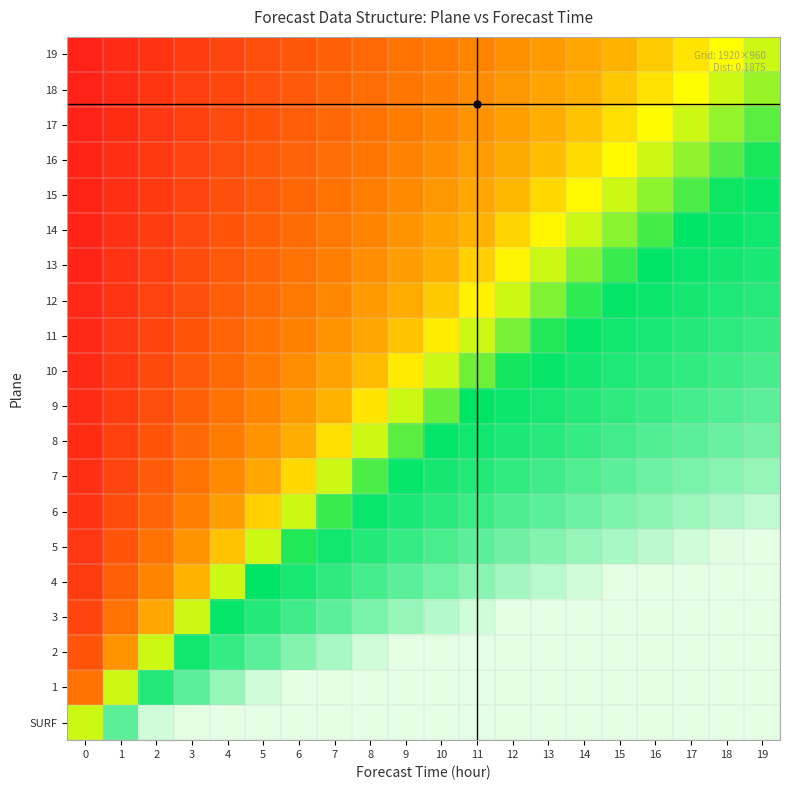

Rank the series at 9 from lowest to highest value.

19, 18, 17, 16, 15, 14, 13, 12, 11, 10, 9, 8, 7, 6, 5, 4, 3, SURF, 1, 2